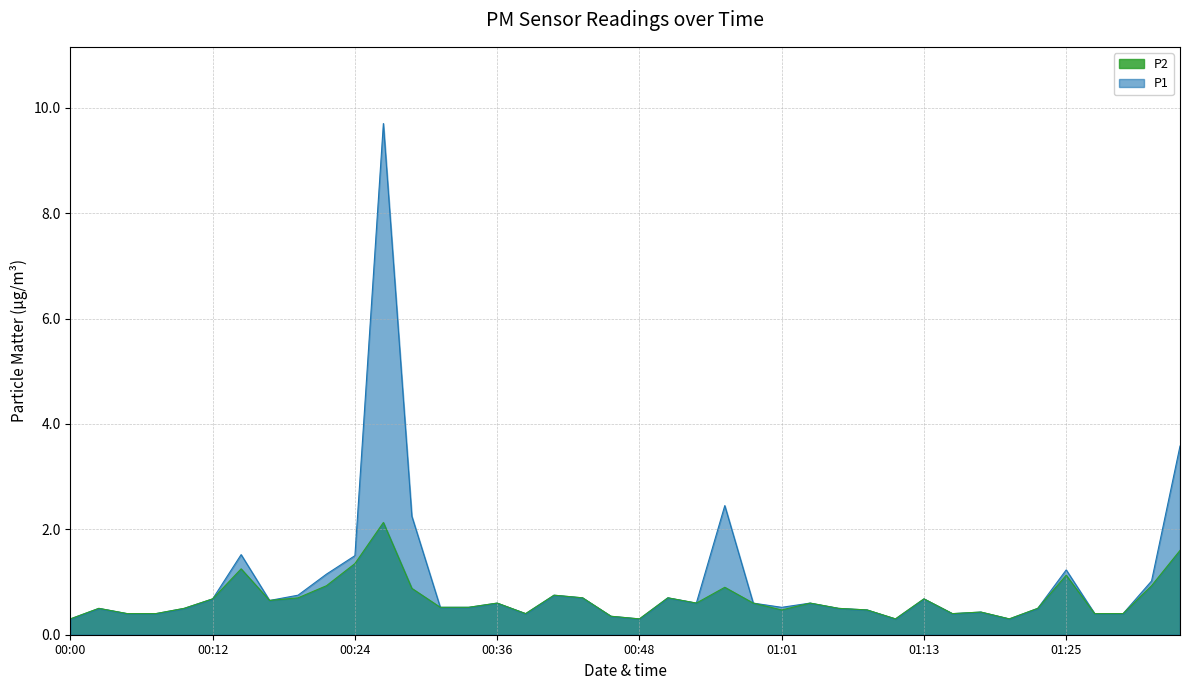

What is the difference between the maximum and second lowest values in the P2 series?

1.8